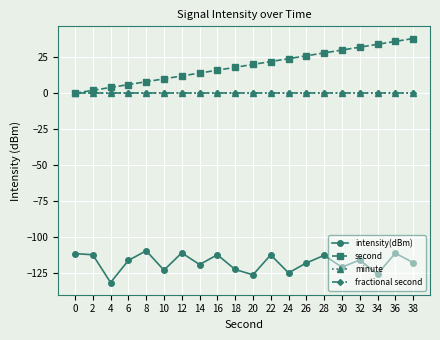

At which category does the chart reach its minimum across all series?

4